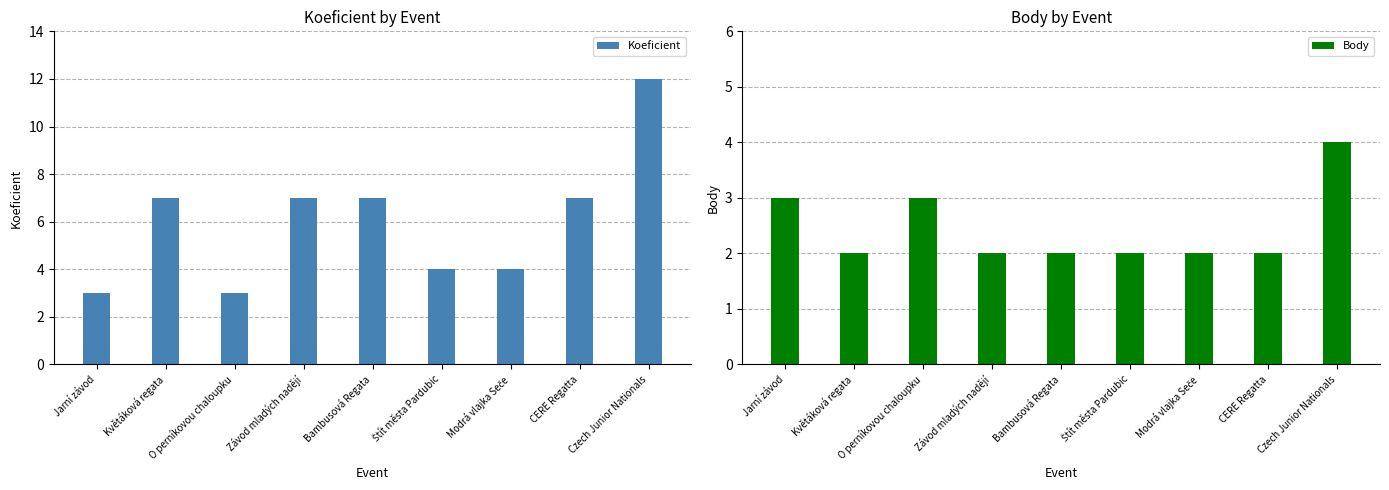

What is the approximate value of Body at Květáková regata?

2